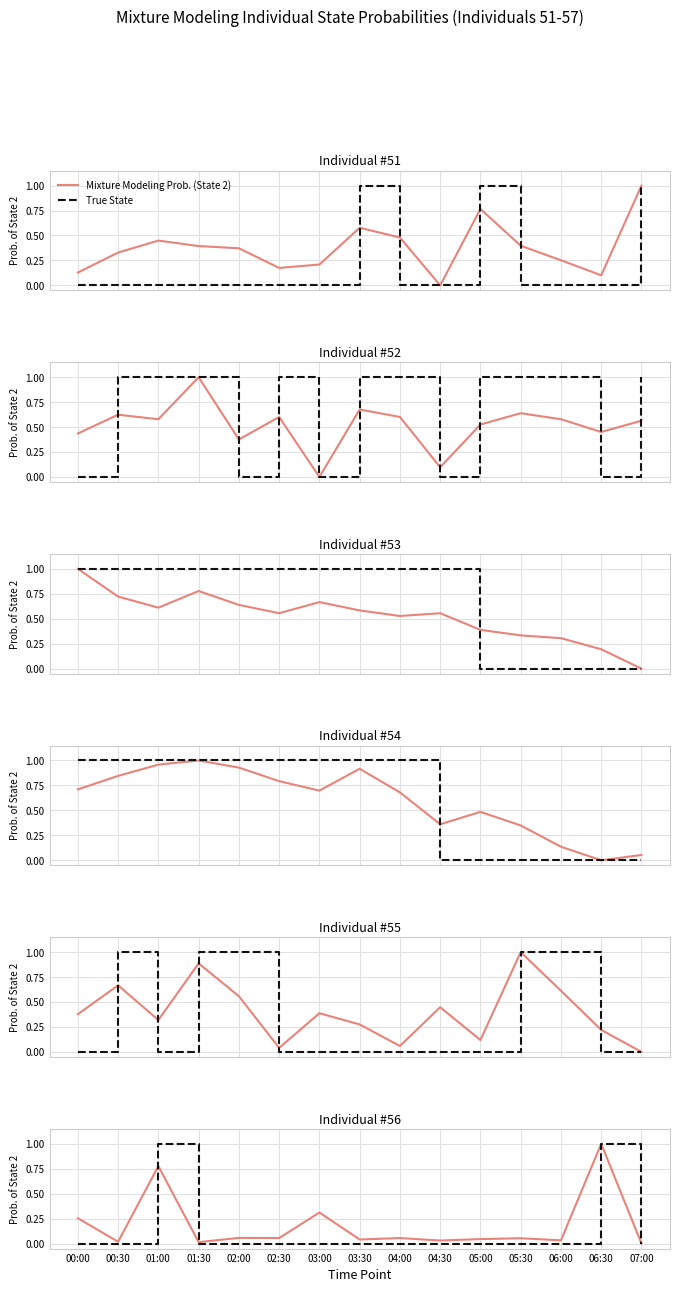

Which series has the largest range (max minus min)?

Mixture Modeling Prob. (State 2)